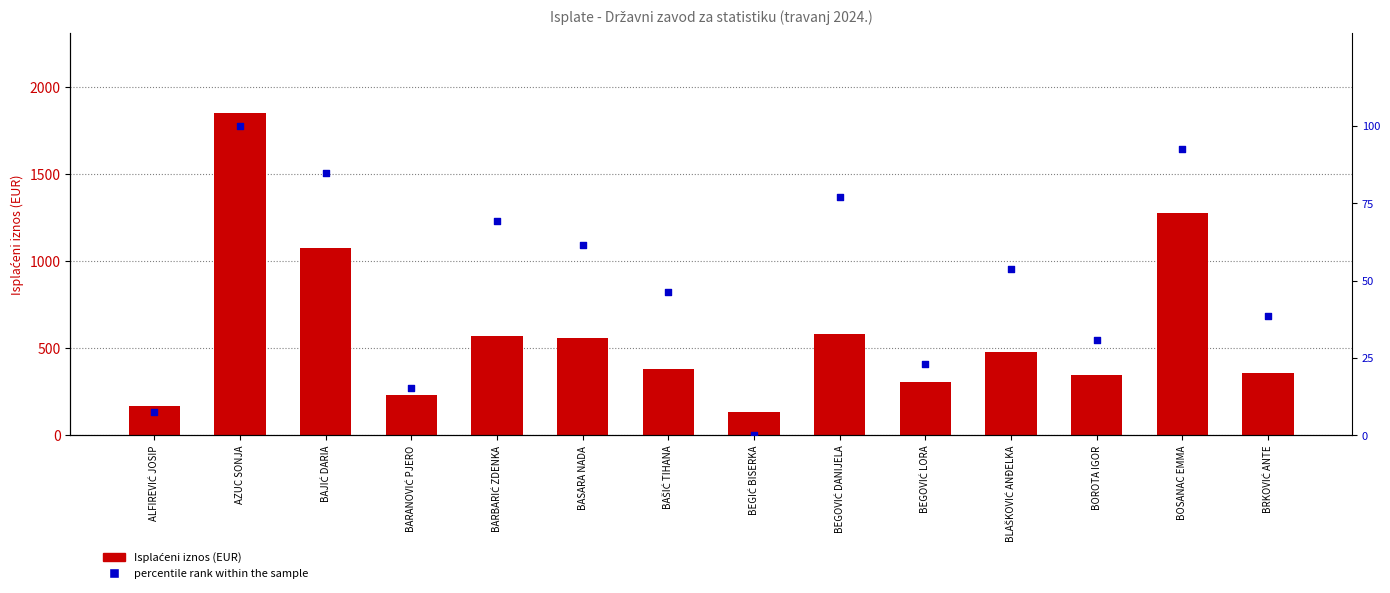

Which series has the largest Y range (max minus min)?

Isplaćeni iznos (EUR)